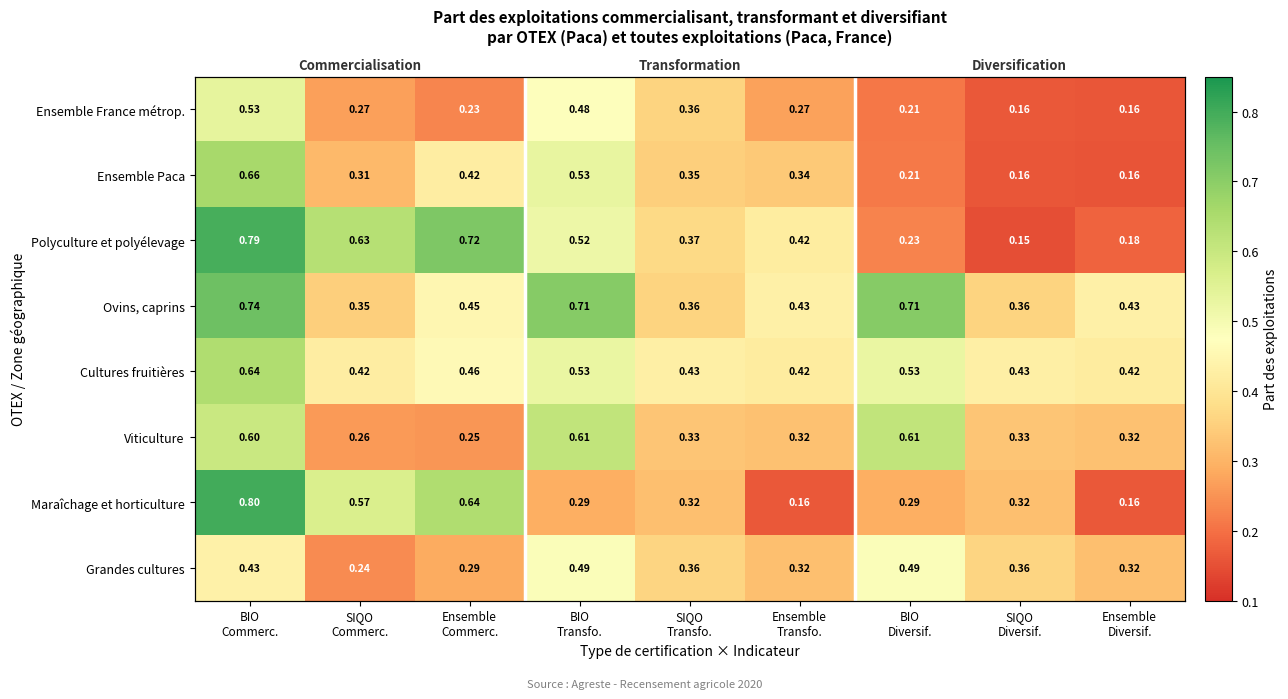

At which category is the sum across all series the highest?

BIO
Commerc.